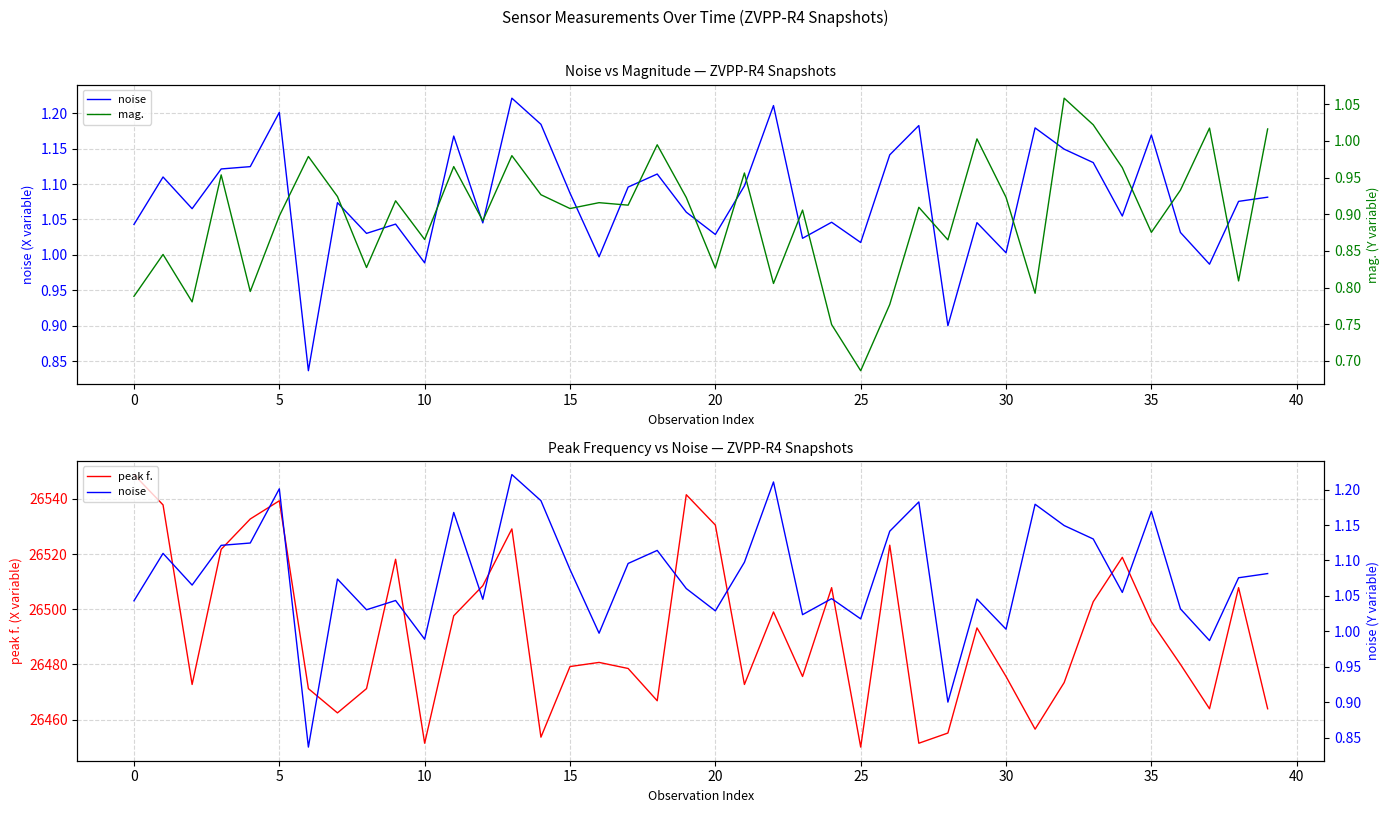

In peak f., how many points are higher than both neighbors (excluding endpoints)?

11